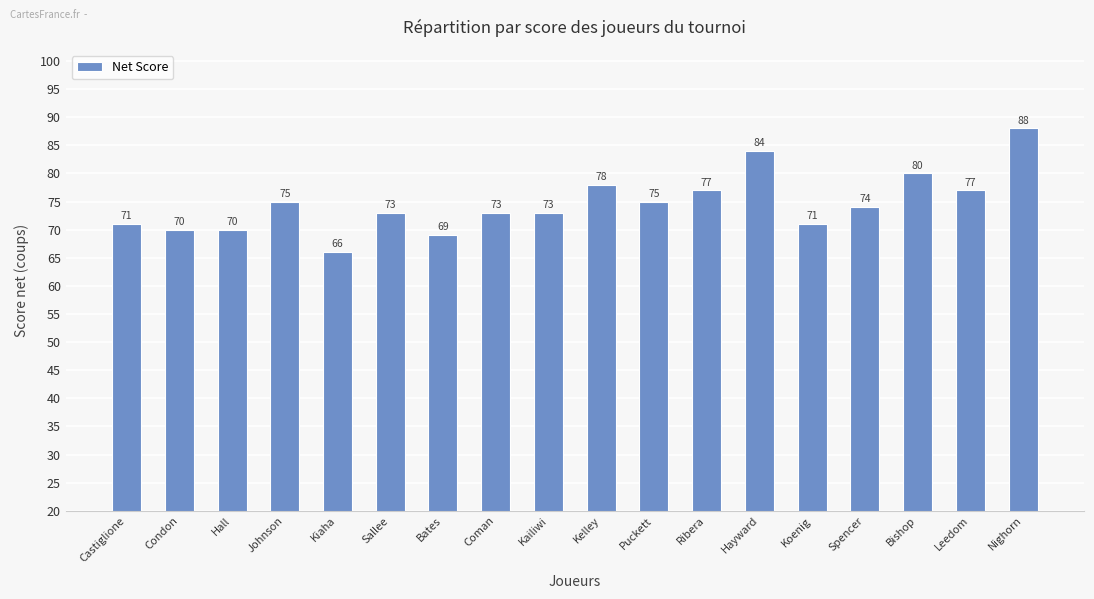

Between Hall and Bishop, which is larger?

Bishop